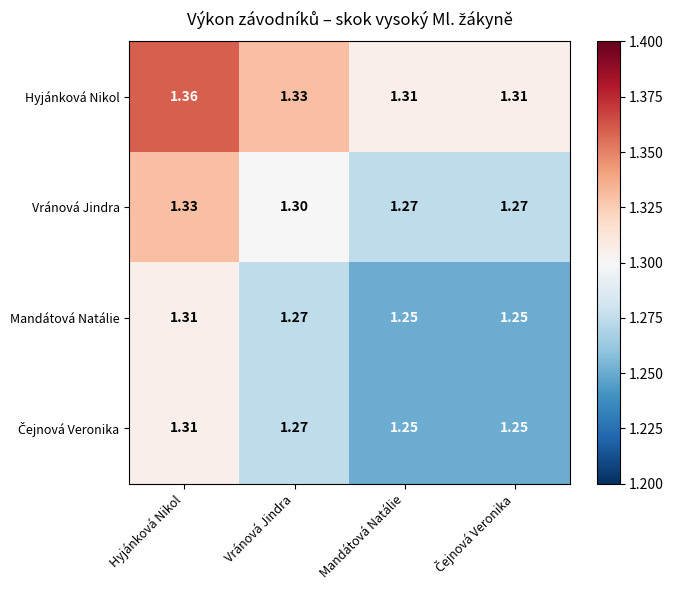

At which label does Hyjánková Nikol reach its peak?

Hyjánková Nikol